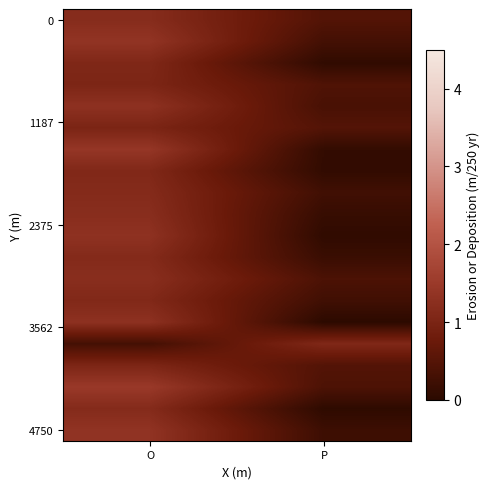

At which category is the sum across all series the highest?

O